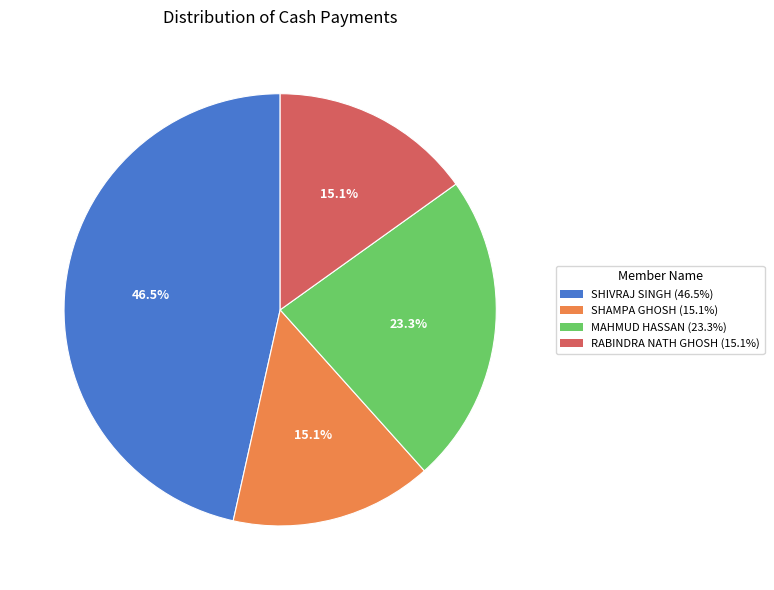

How many slices are in this pie chart?

4